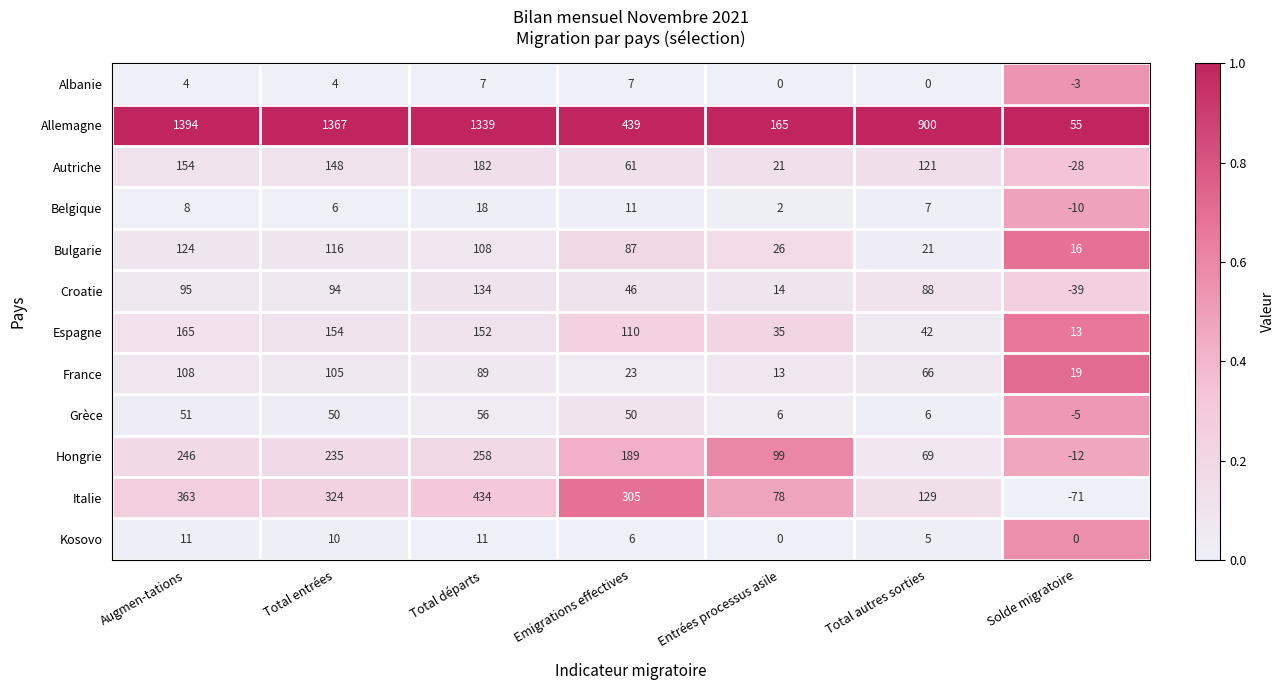

At which category is the sum across all series the highest?

Total départs